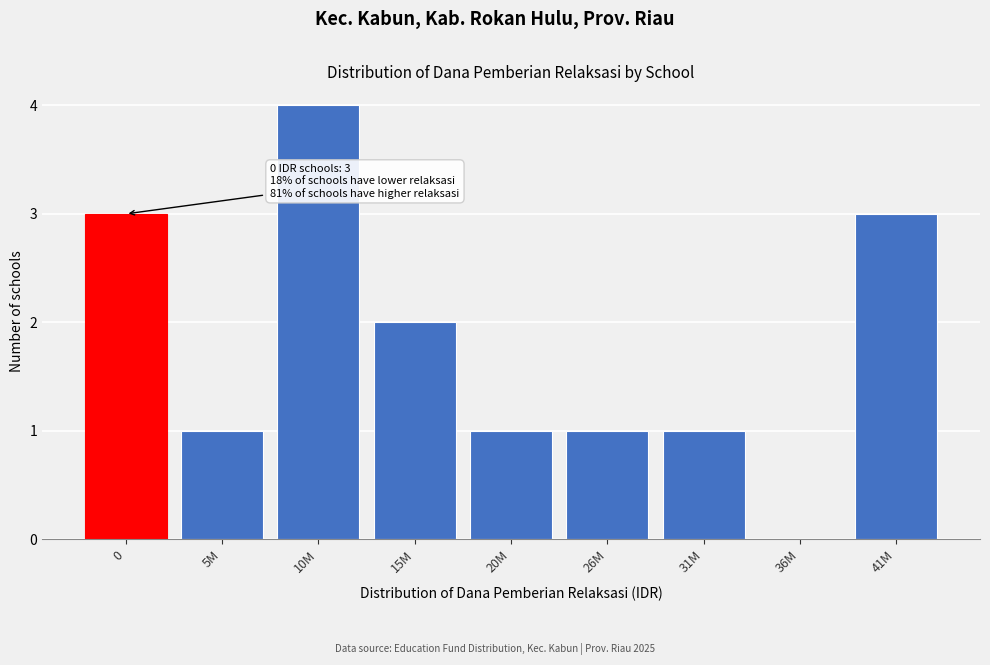

Reading left to right, list all the values displayed in this chart.

0=3	5M=1	10M=4	15M=2	20M=1	26M=1	31M=1	36M=0	41M=3